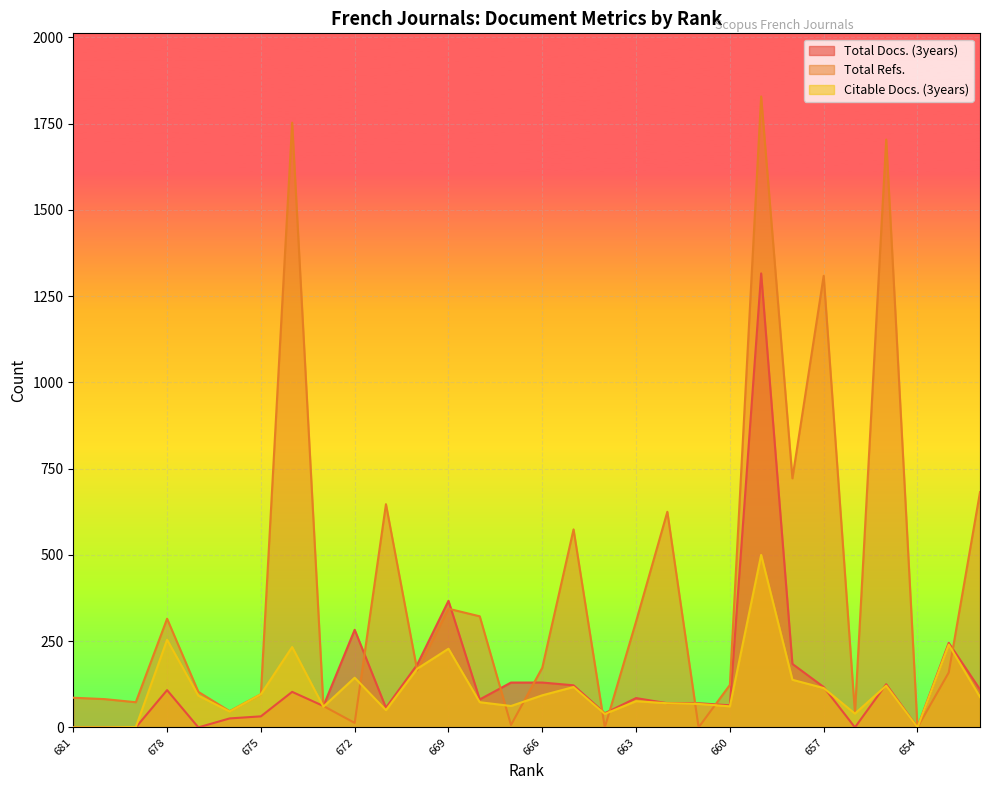

At 664, list the series in order from smallest to largest.

Total Refs., Citable Docs. (3years), Total Docs. (3years)